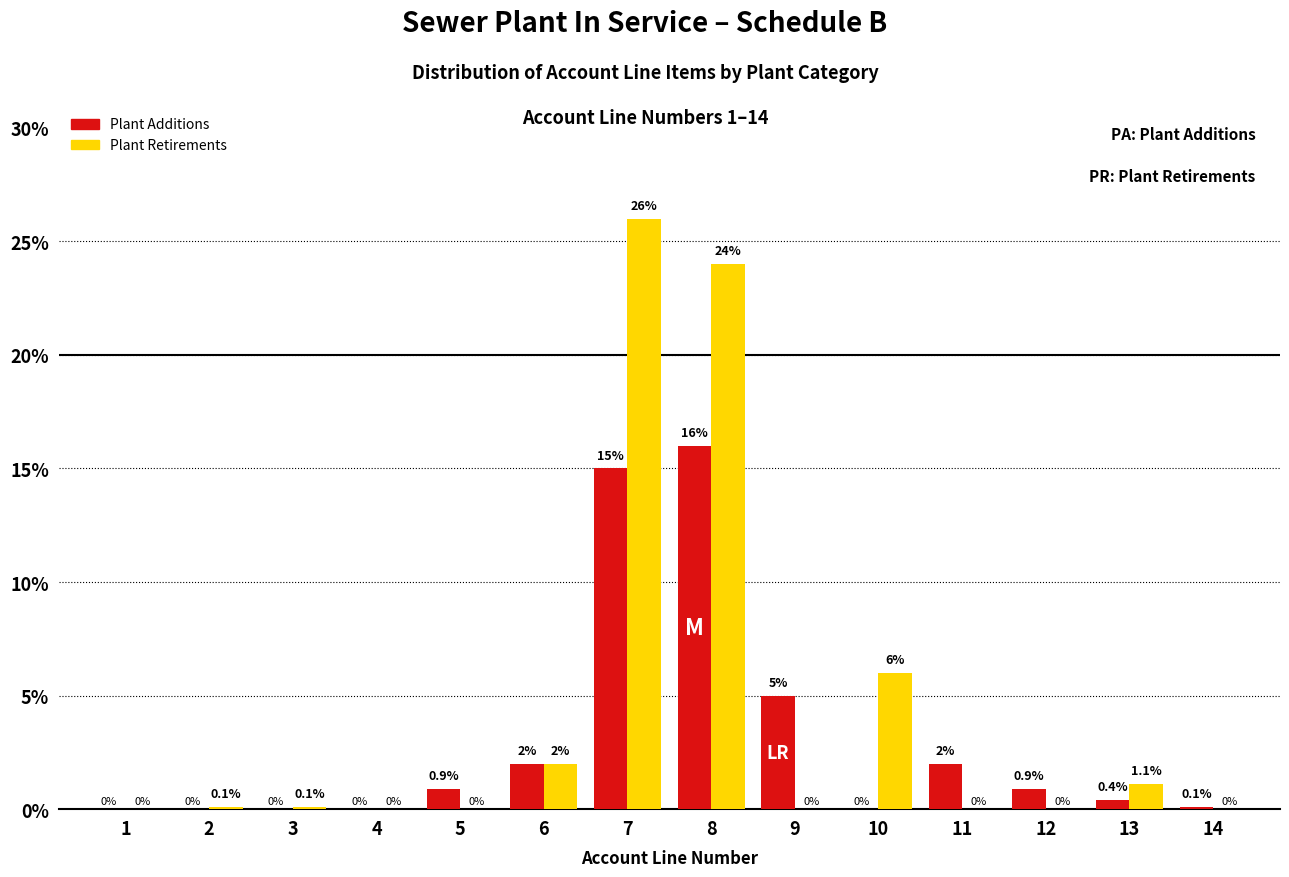

Reading right to left, extract all data points from this chart.

Plant Additions: 14=0.1	13=0.4	12=0.9	11=2.0	10=0.0	9=5.0	8=16.0	7=15.0	6=2.0	5=0.9	4=0.0	3=0.0	2=0.0	1=0.0
Plant Retirements: 14=0.0	13=1.1	12=0.0	11=0.0	10=6.0	9=0.0	8=24.0	7=26.0	6=2.0	5=0.0	4=0.0	3=0.1	2=0.1	1=0.0